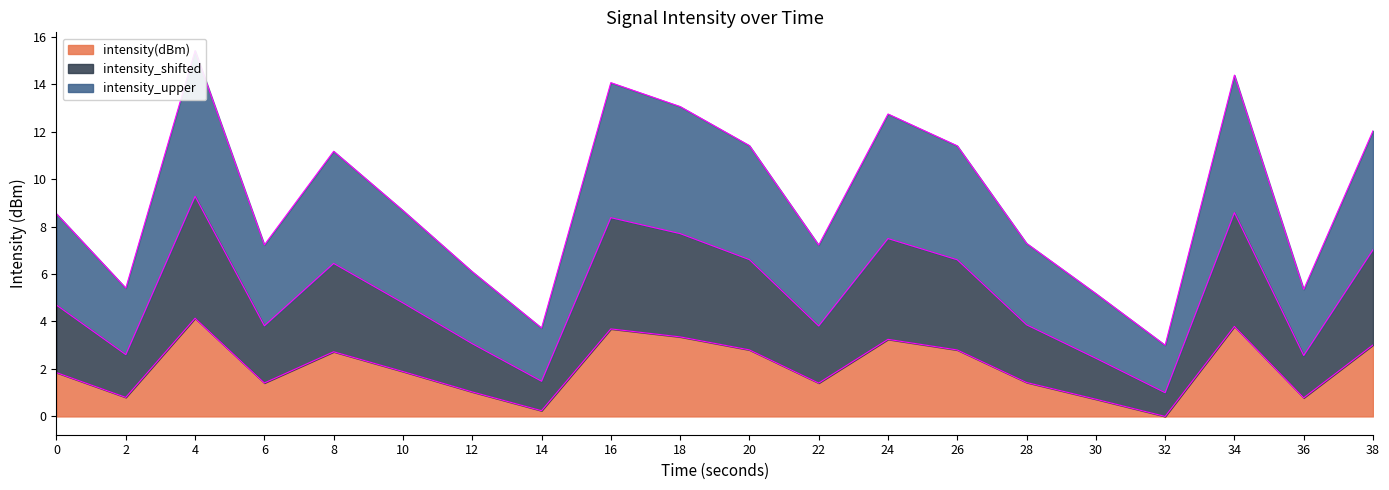

Where is the first local minimum for intensity_upper?

2